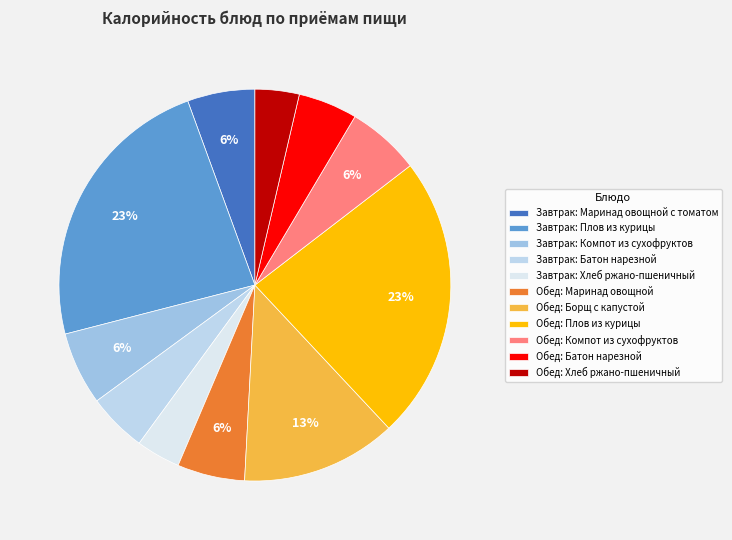

How many segments does this pie chart have?

11